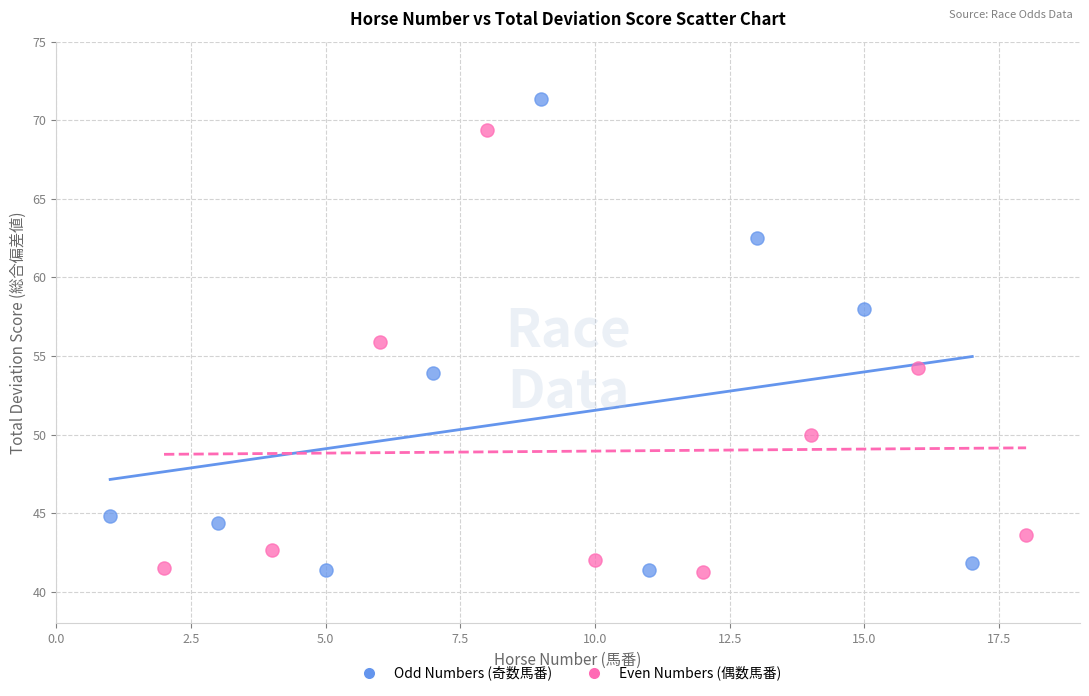

Which series contains the highest Y value?

Odd Numbers (奇数馬番)